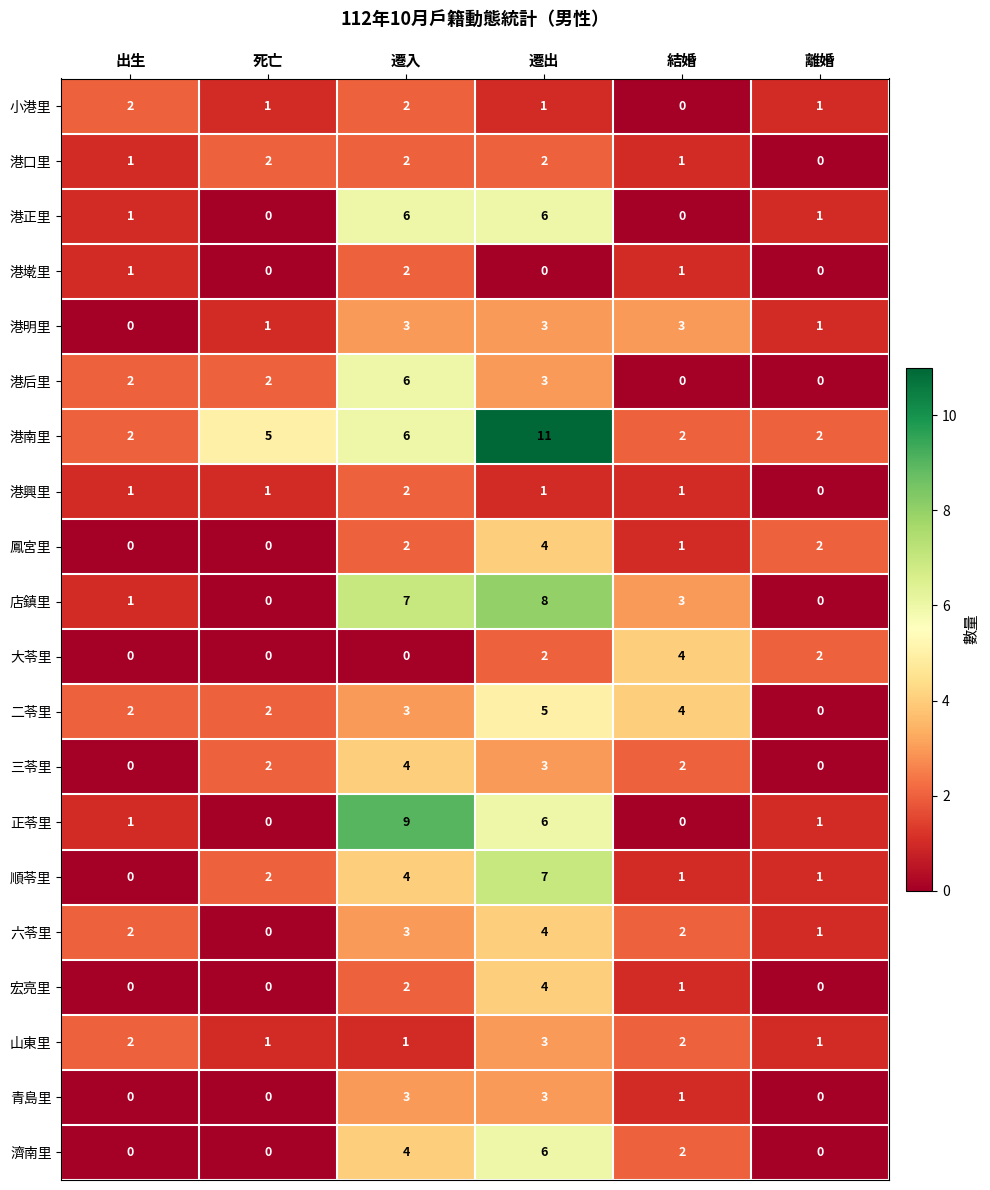

What is the maximum value for 順苓里?

7